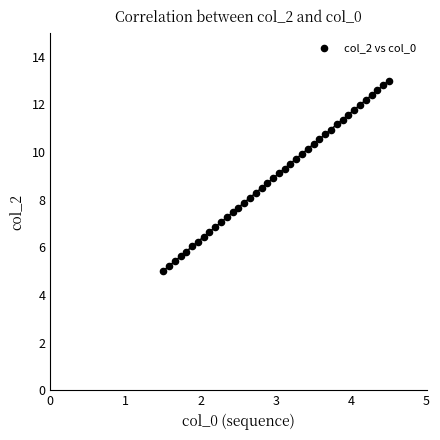

What is the range of Y values (max minus min)?

8.0